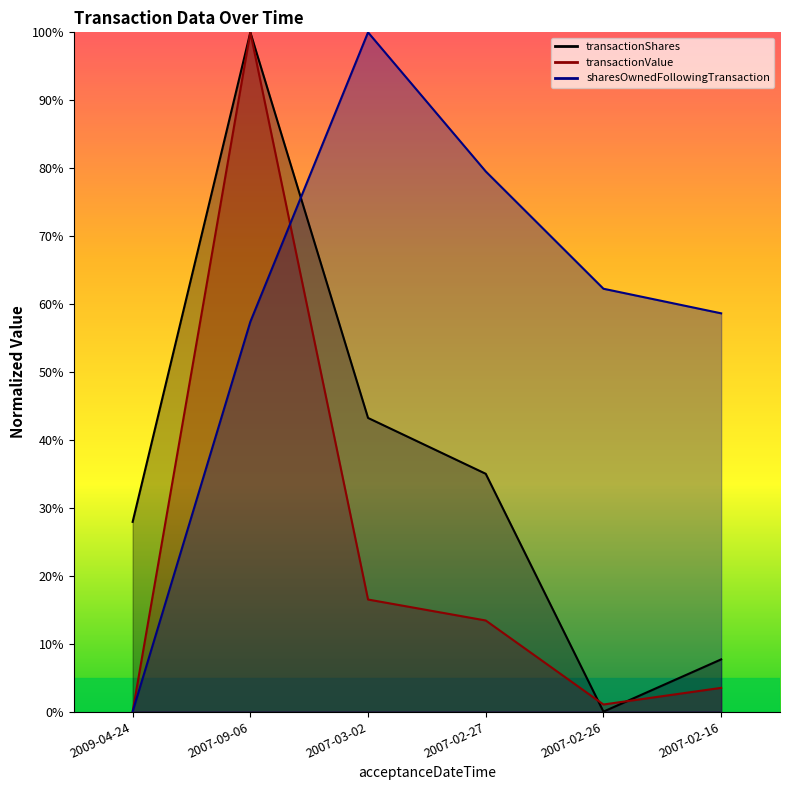

Between which two adjacent categories do transactionShares and transactionValue first intersect?

2007-02-27 and 2007-02-26